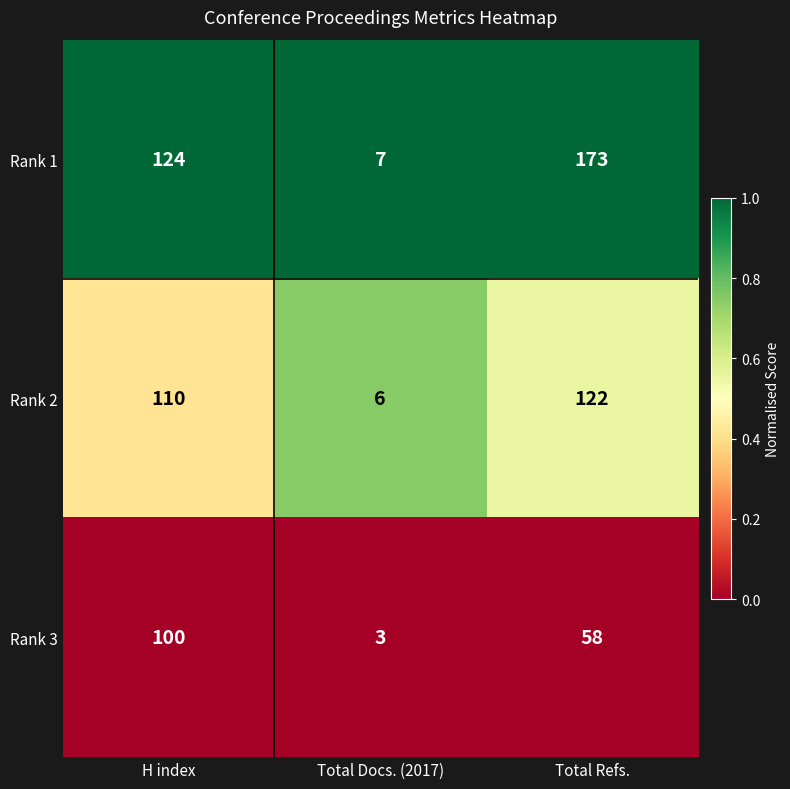

What value does the Rank 3 series have at Total Refs., to the nearest 10?

60